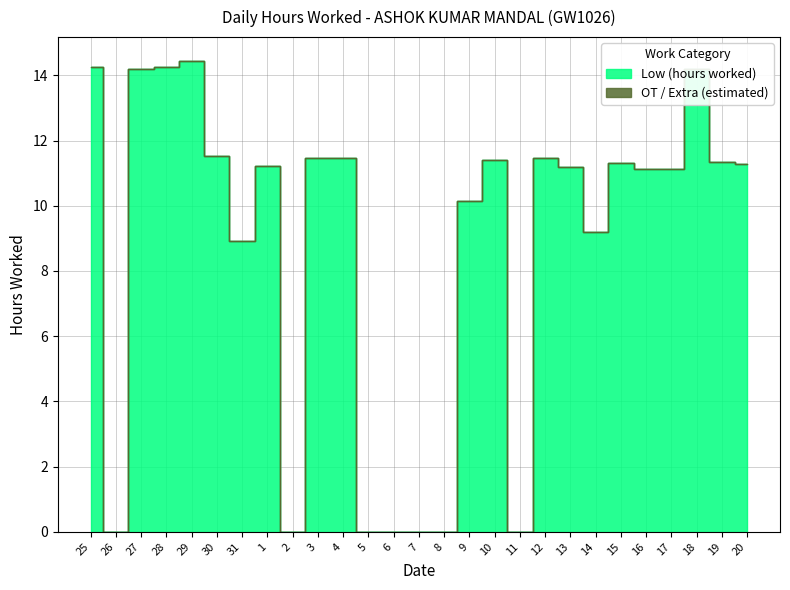

Where does the data first go above 11?

25